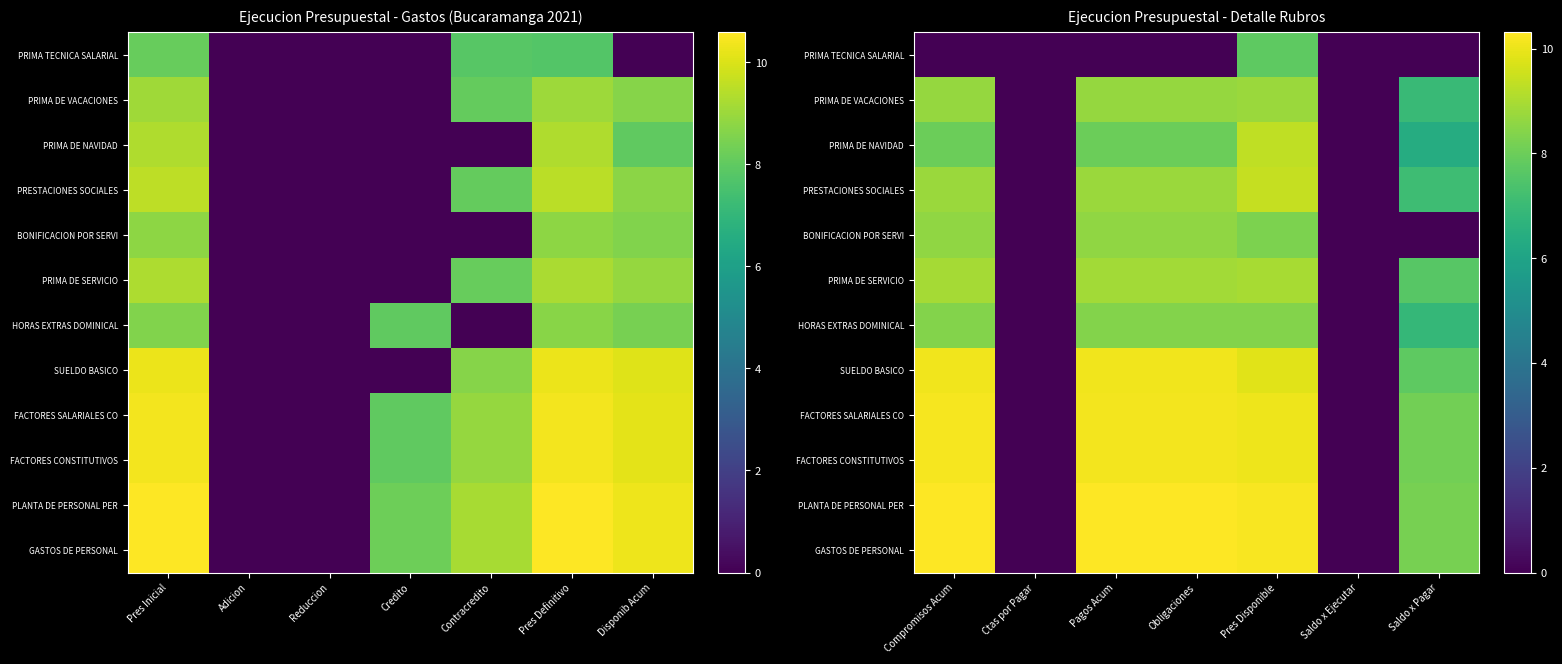

True or false: BONIFICACION POR SERVI has a value of -4.8 at Saldo x Ejecutar.

False